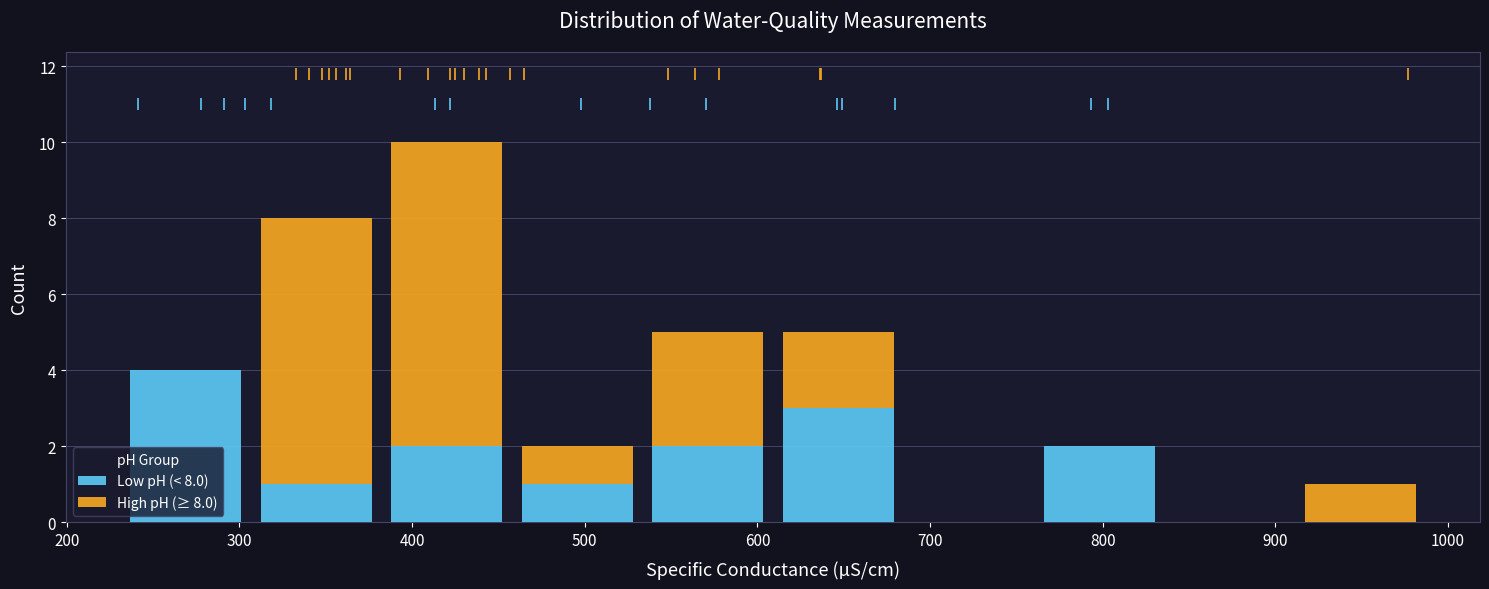

Which range on the x-axis has the tallest stacked bar (by total height)?

380 to 460